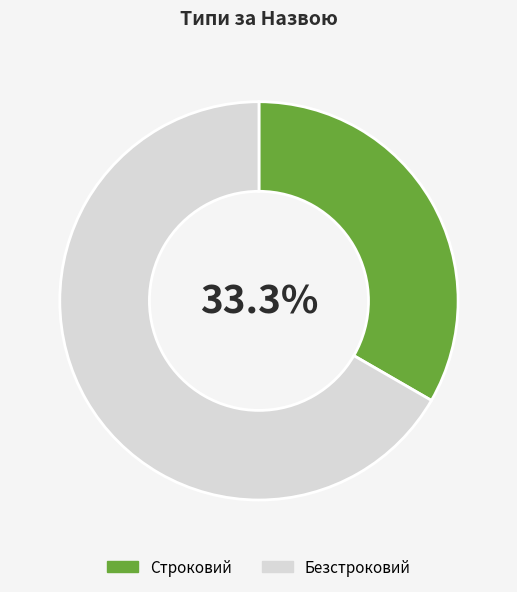

Between Строковий and Безстроковий, which is larger?

Безстроковий